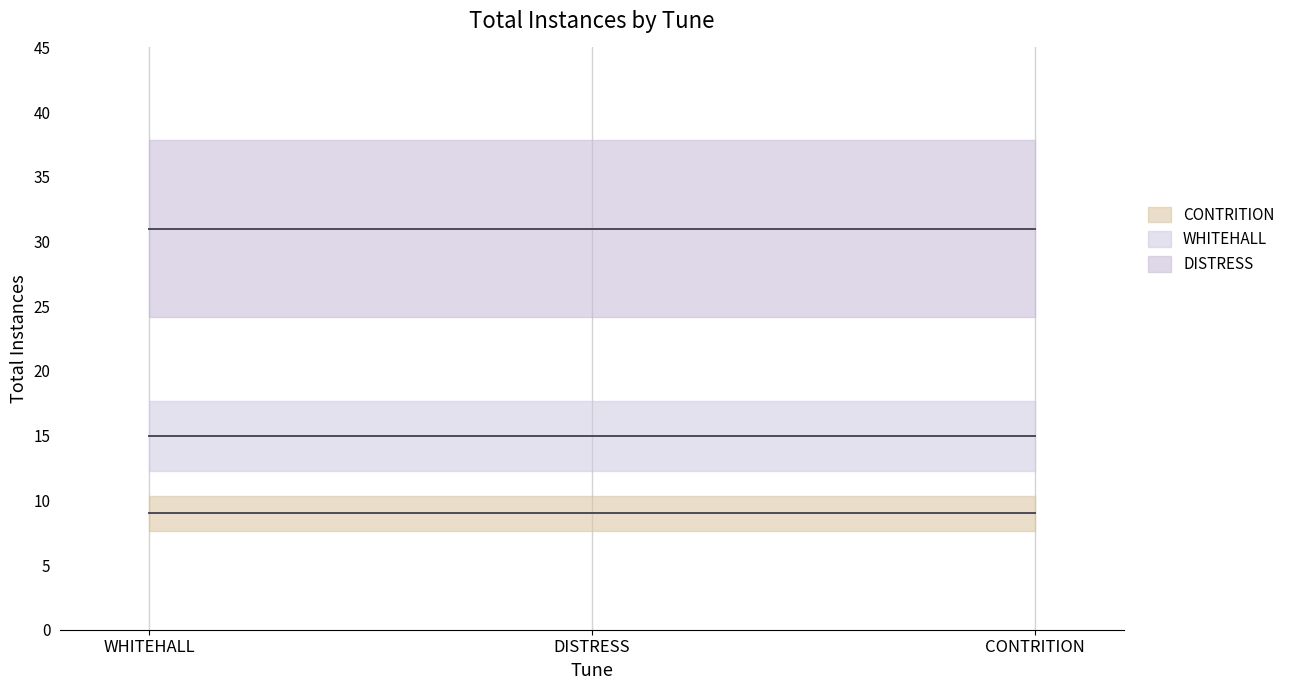

Is the value of DISTRESS at WHITEHALL greater than the value of CONTRITION at DISTRESS?

Yes